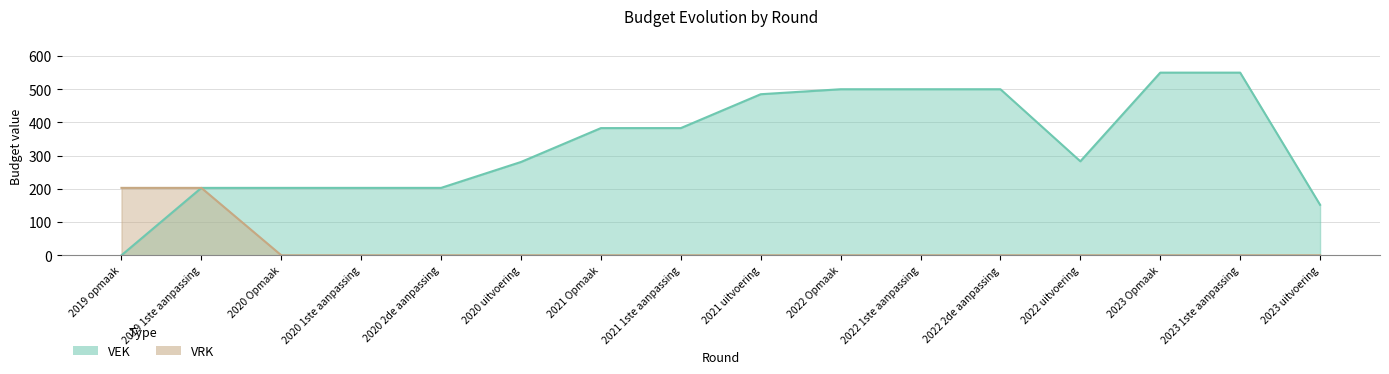

How many lines are shown in the chart?

2